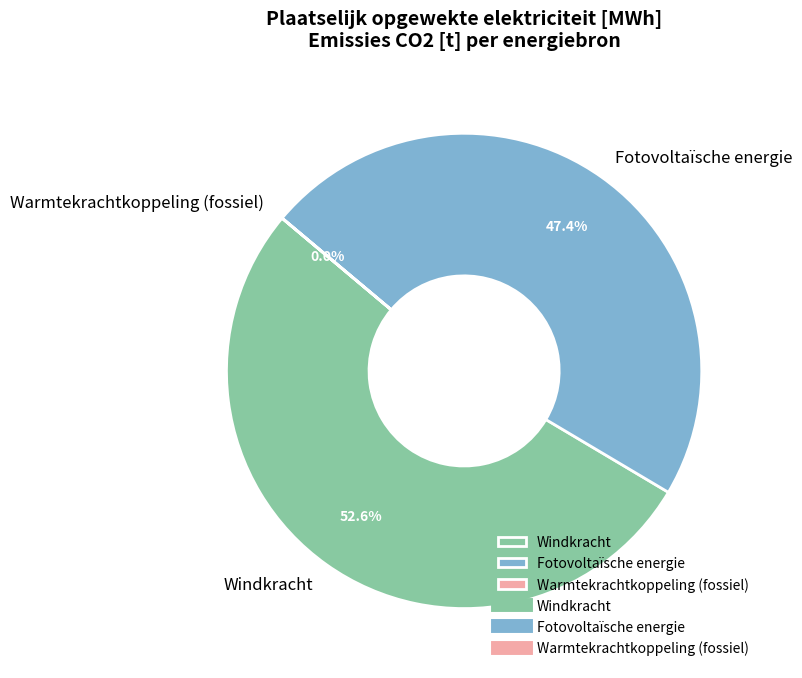

Is the sum of Fotovoltaïsche energie and Windkracht greater than half?

Yes